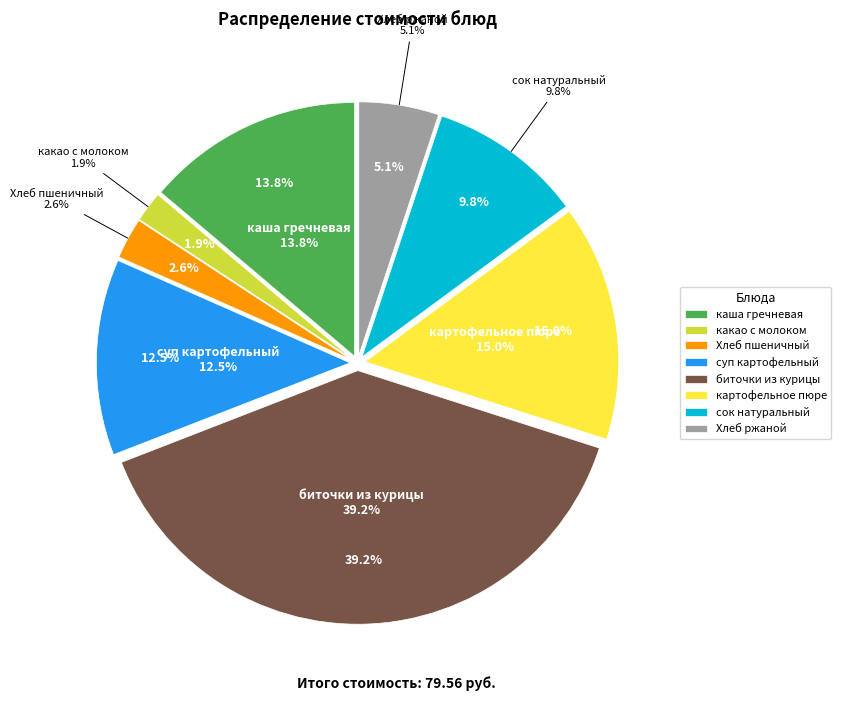

Which category has the biggest portion of the pie?

биточки из курицы